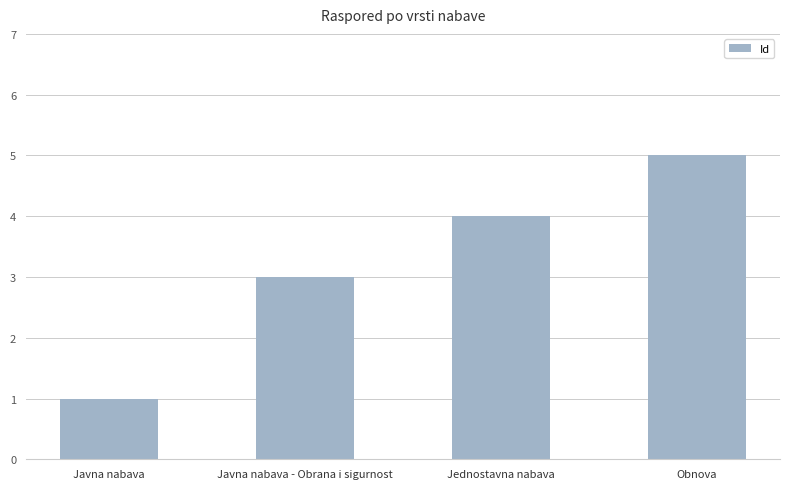

What is the maximum value shown in the chart?

5